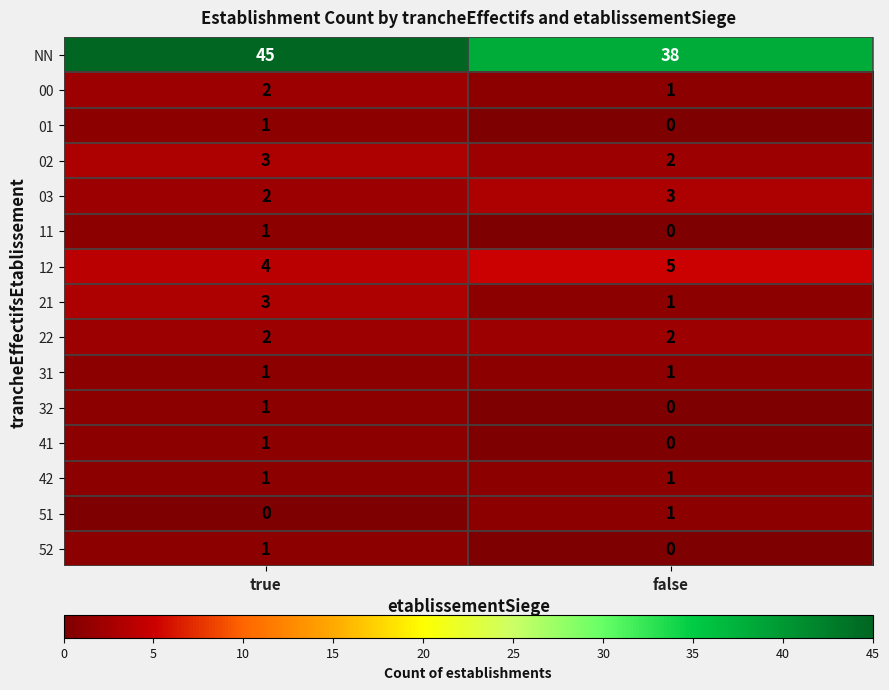

Reading left to right, transcribe all the data shown in this chart.

NN: 45	38
00: 2	1
01: 1	0
02: 3	2
03: 2	3
11: 1	0
12: 4	5
21: 3	1
22: 2	2
31: 1	1
32: 1	0
41: 1	0
42: 1	1
51: 0	1
52: 1	0